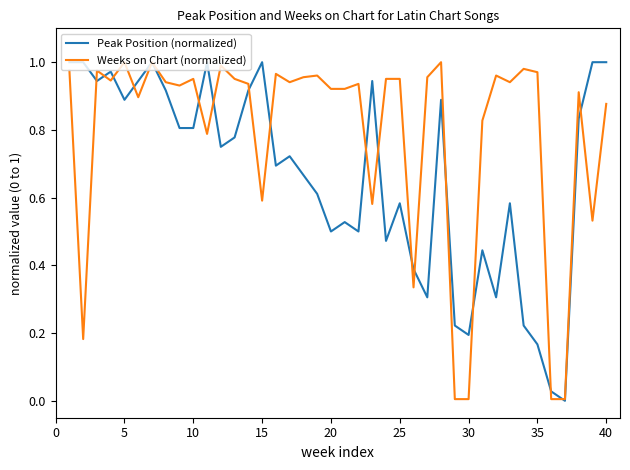

Which series has the largest total across all categories?

Weeks on Chart (normalized)